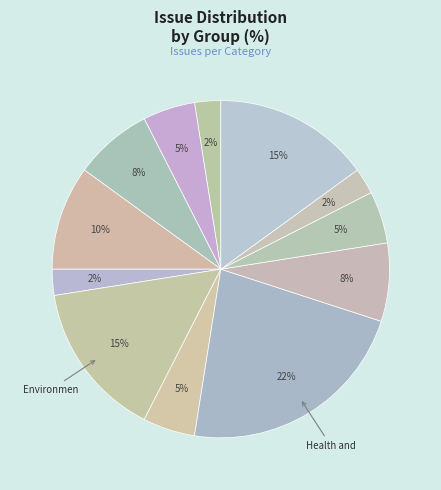

Which category has the biggest portion of the pie?

Health and Biomedicine